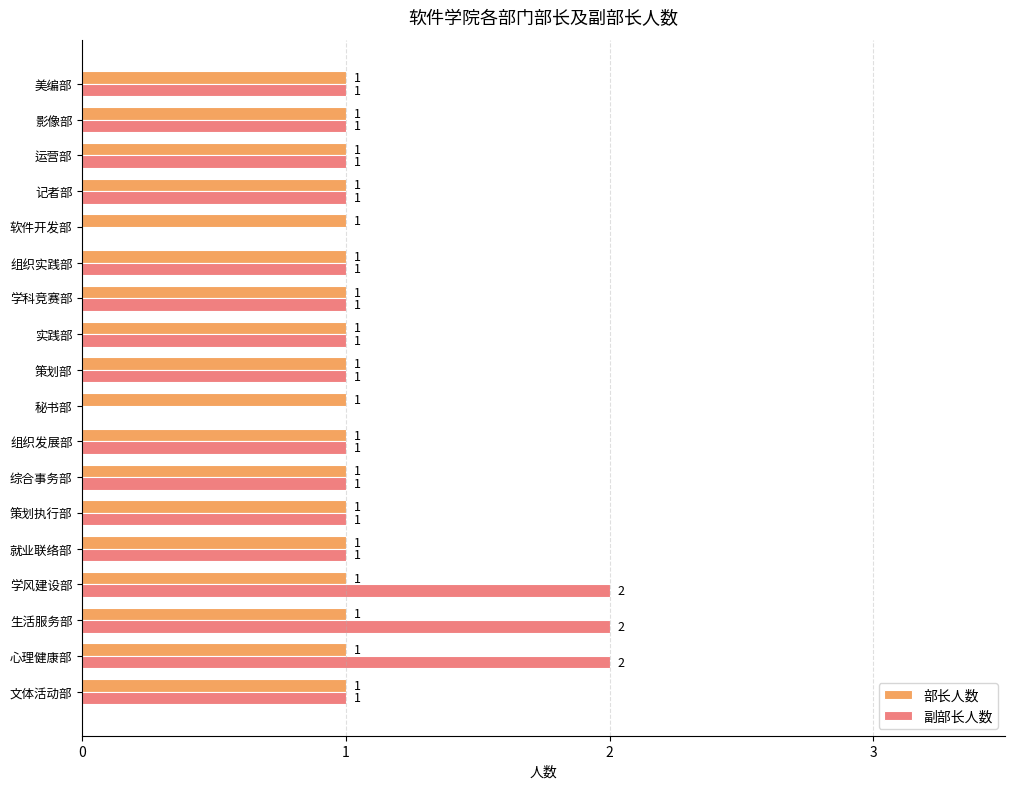

How many 副部长人数 values are between 1 and 2?

16